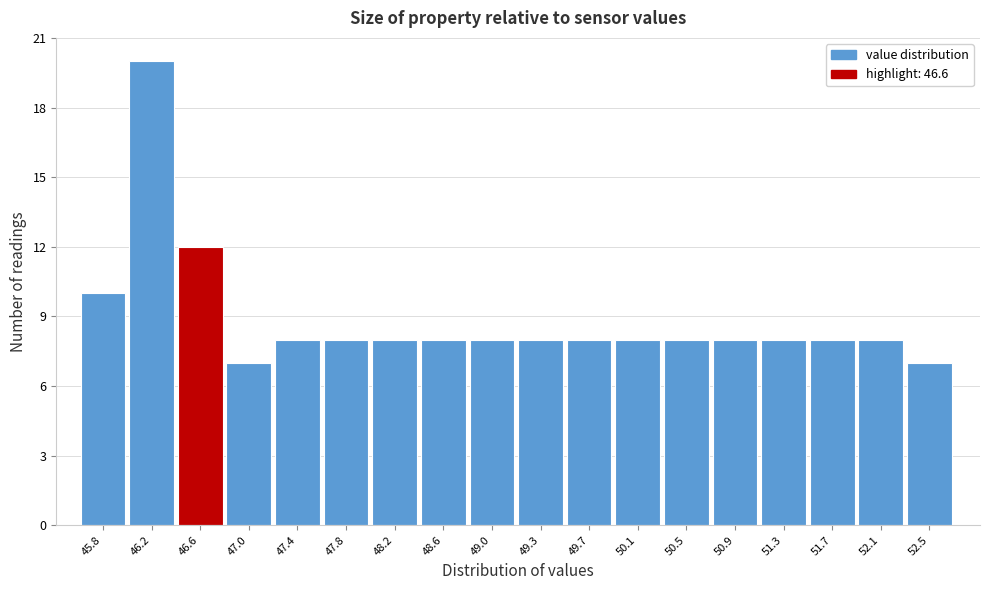

Reading left to right, what are all the values shown in this chart?

45.8=10	46.2=20	46.6=12	47.0=7	47.4=8	47.8=8	48.2=8	48.6=8	49.0=8	49.3=8	49.7=8	50.1=8	50.5=8	50.9=8	51.3=8	51.7=8	52.1=8	52.5=7